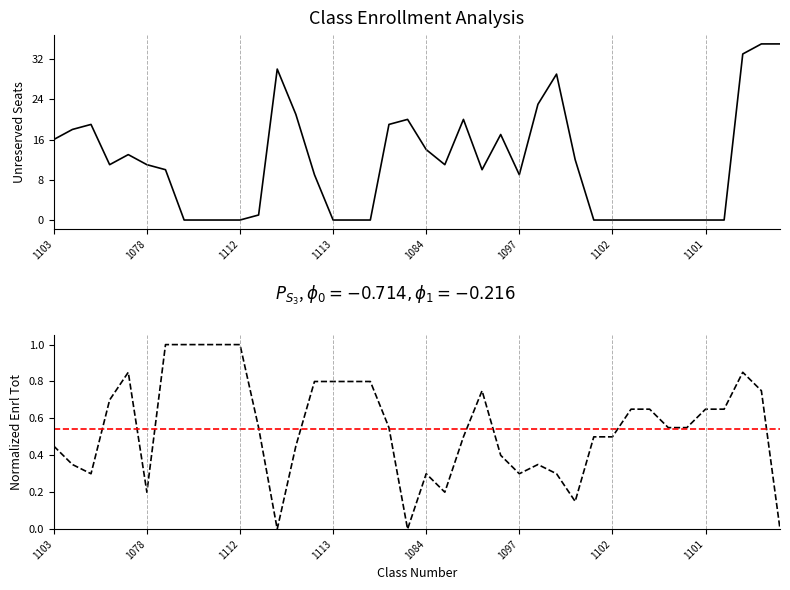

The value of Normalized Enrl Tot at 36 is 0.3. True or false?

False